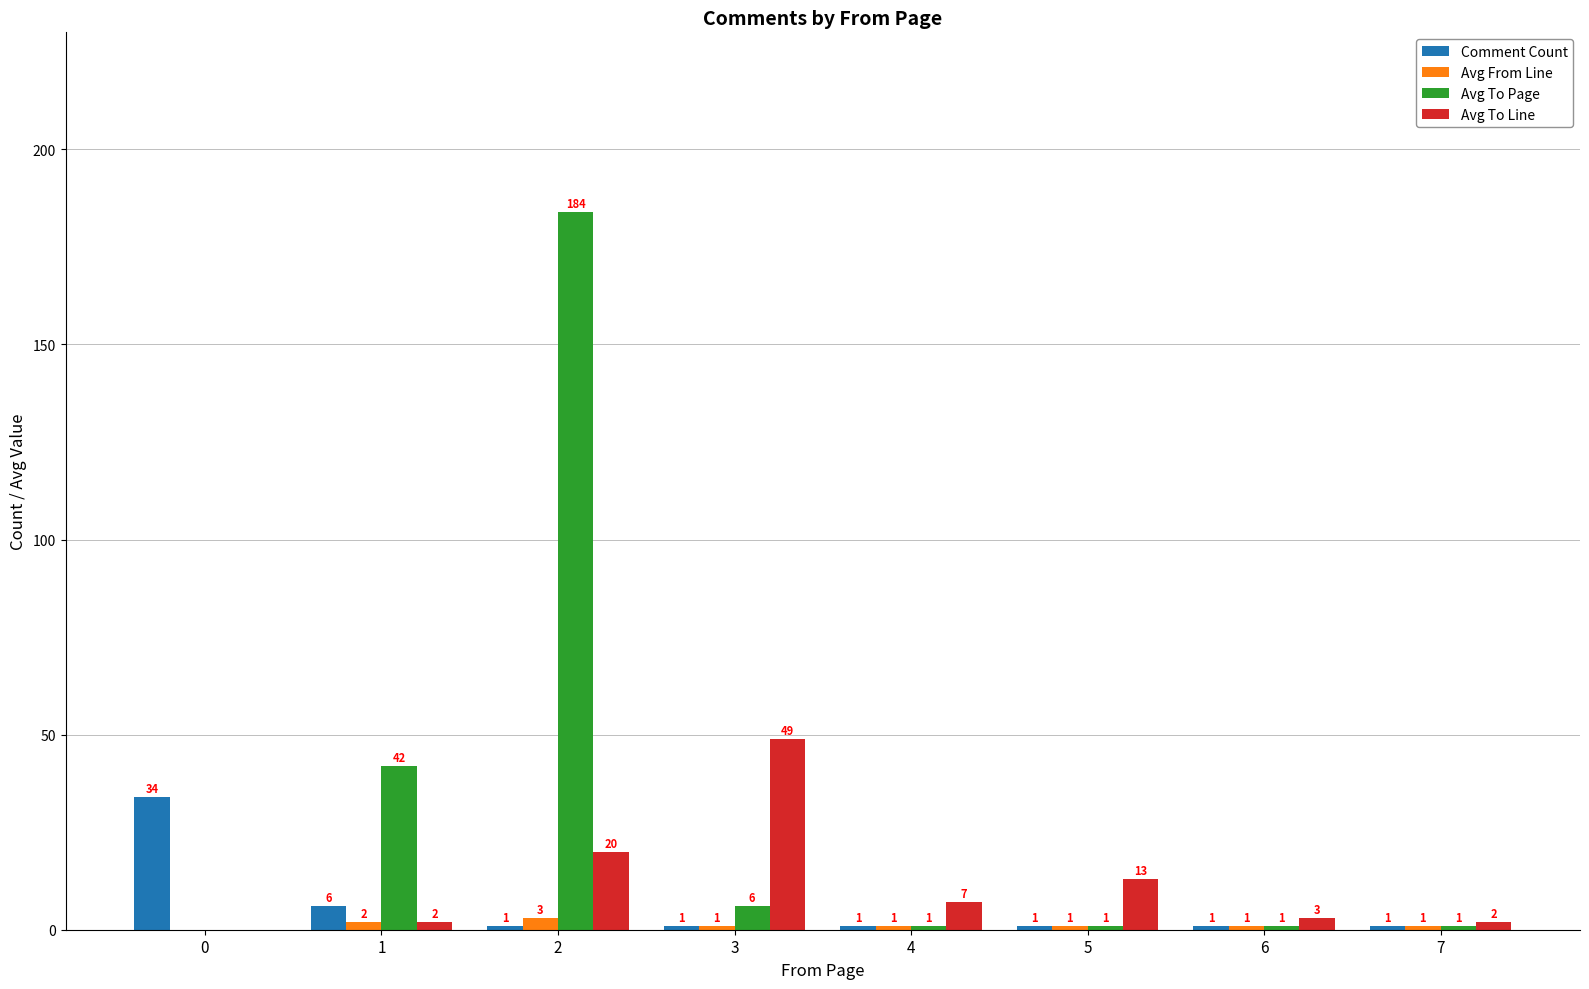

What value does the Comment Count series have at 7?

1